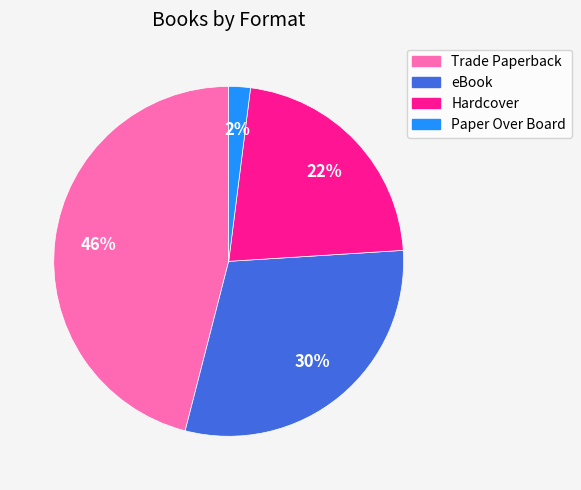

Is it true that eBook is 18% of the pie?

False